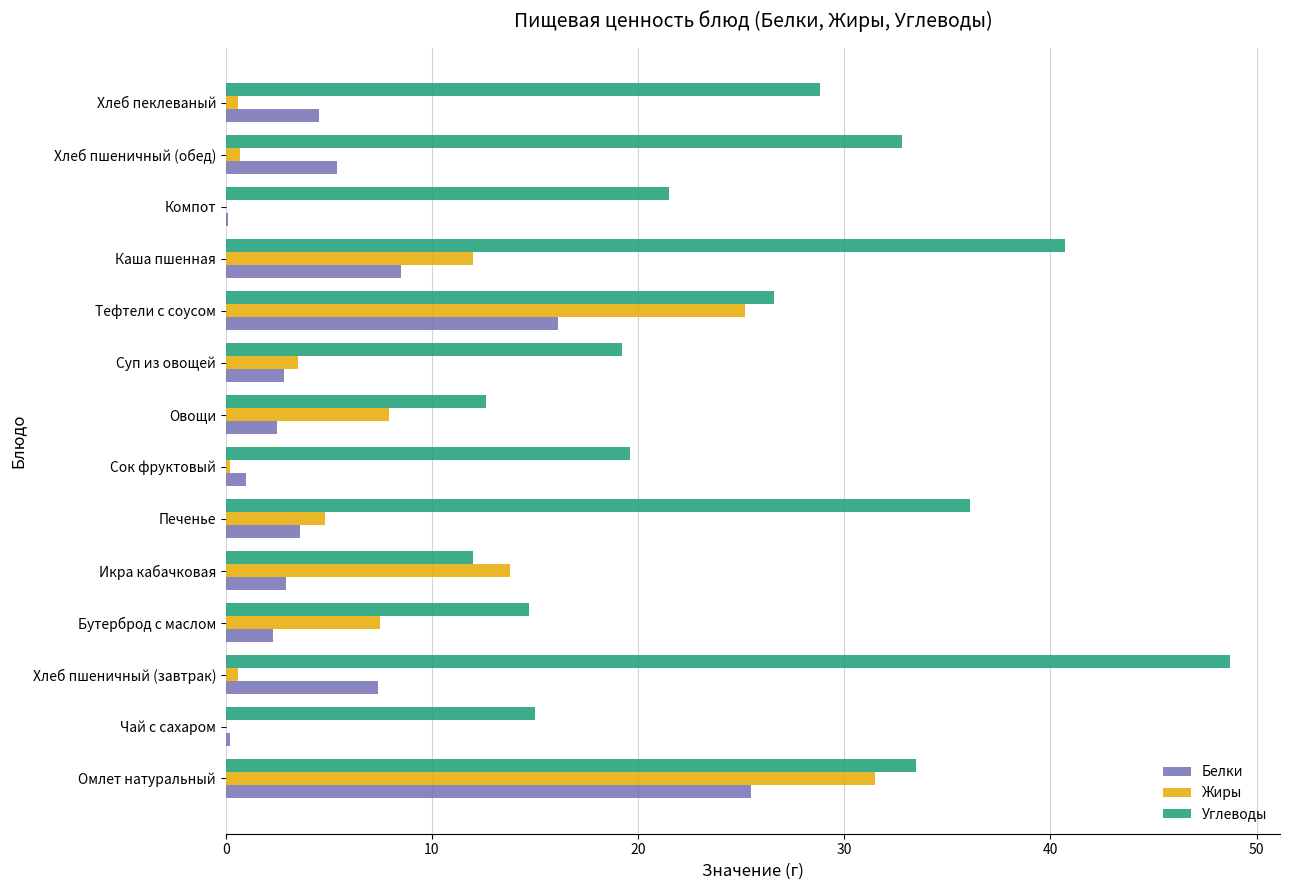

What is the average value of the Углеводы series?

25.8